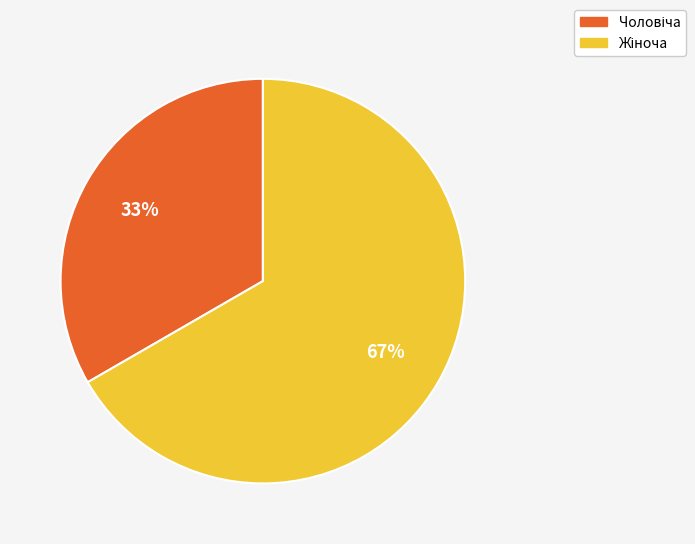

Is there any slice that represents more than half of the pie?

Yes